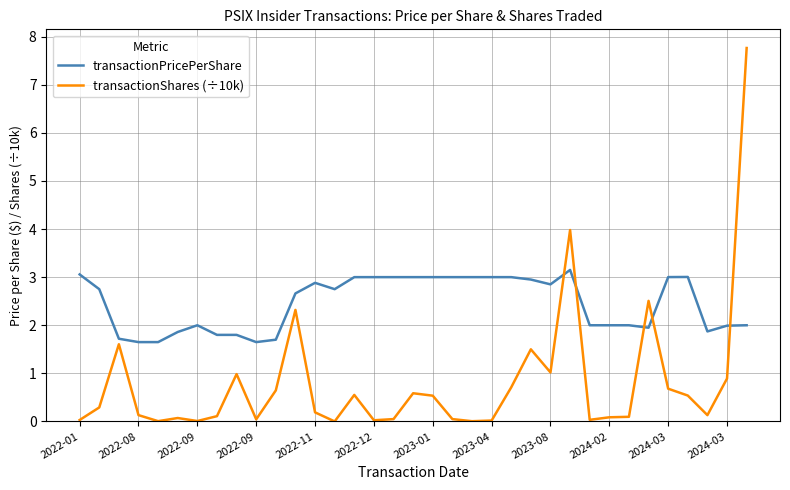

Rank the series by their maximum value, from highest to lowest.

transactionShares (÷10k), transactionPricePerShare